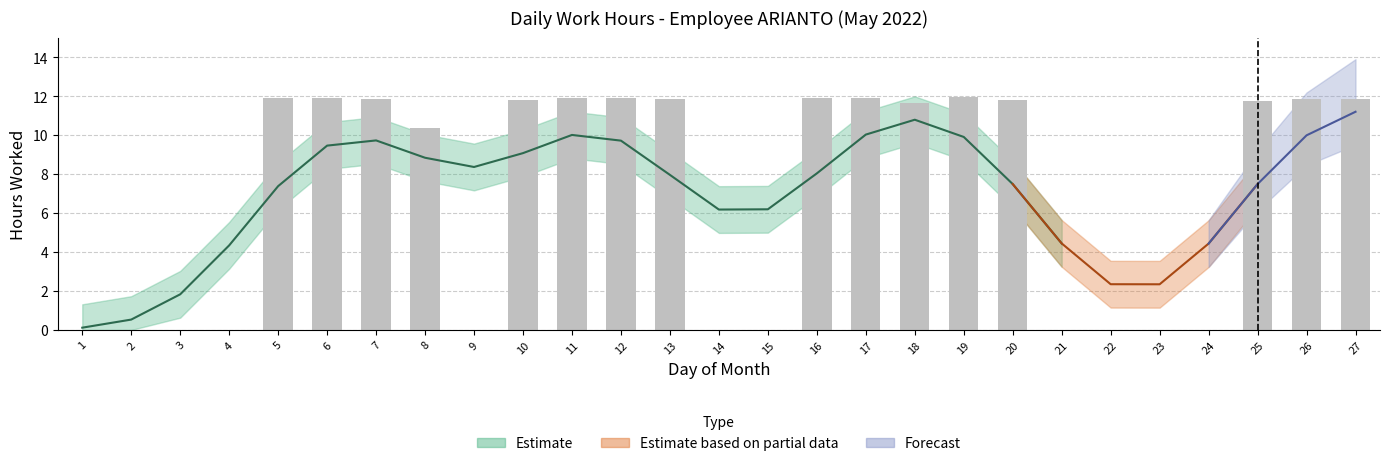

Rank the categories by value from lowest to highest.

1, 2, 3, 4, 9, 14, 15, 21, 22, 23, 24, 8, 18, 25, 20, 10, 26, 13, 27, 7, 5, 6, 12, 11, 16, 17, 19